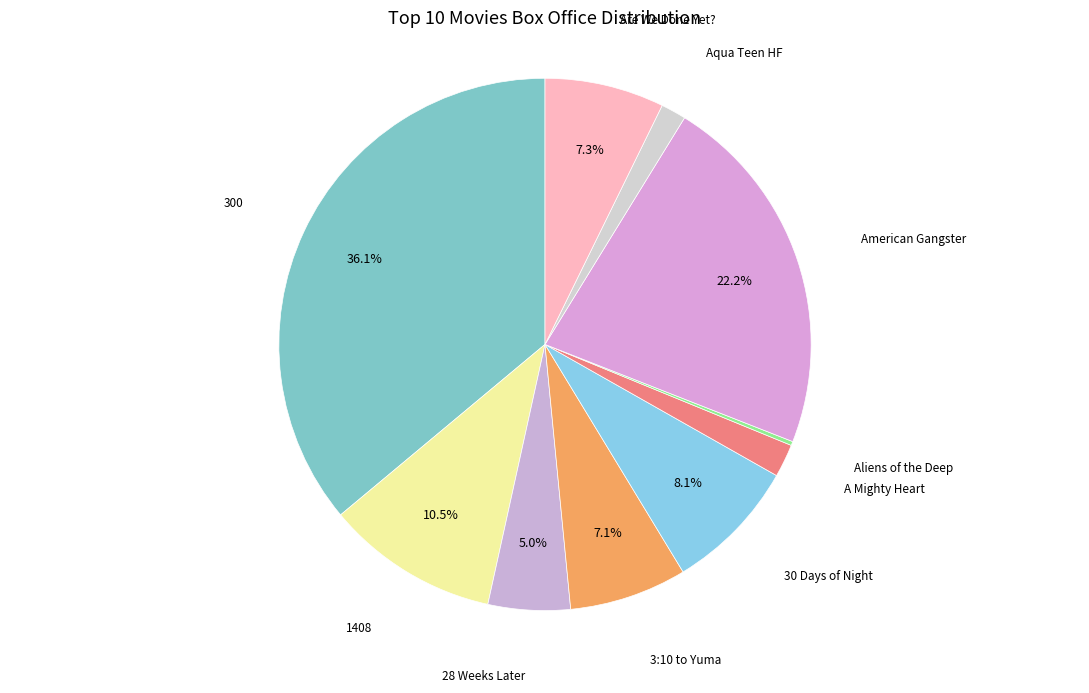

Is Are We Done Yet? the majority of the pie?

No